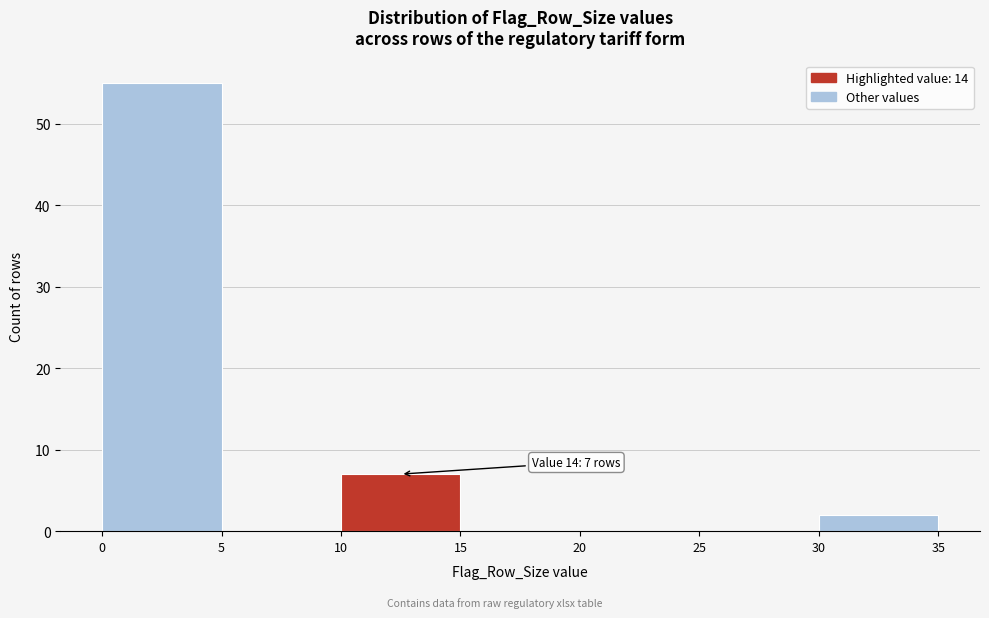

Over which range of the x-axis is the bar tallest?

0 to 5